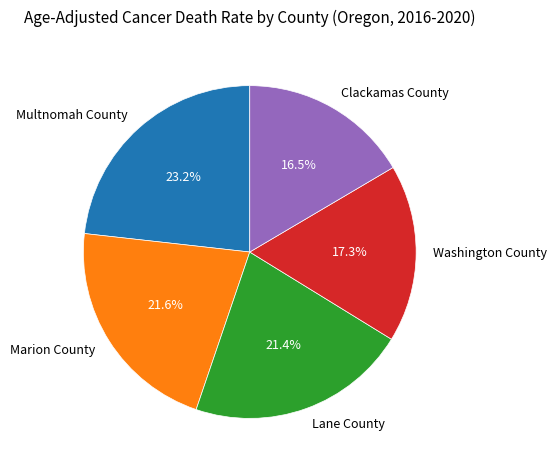

To the nearest percent, what is the average slice percentage?

20%